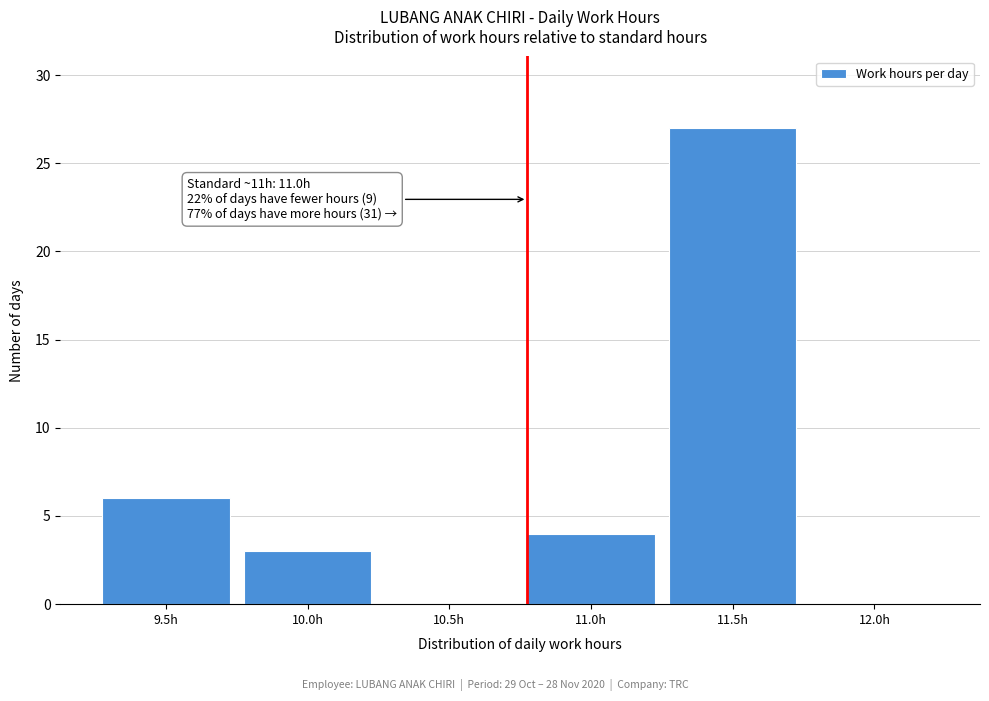

Reading left to right, transcribe all the data shown in this chart.

9.5h=6	10.0h=3	10.5h=0	11.0h=4	11.5h=27	12.0h=0